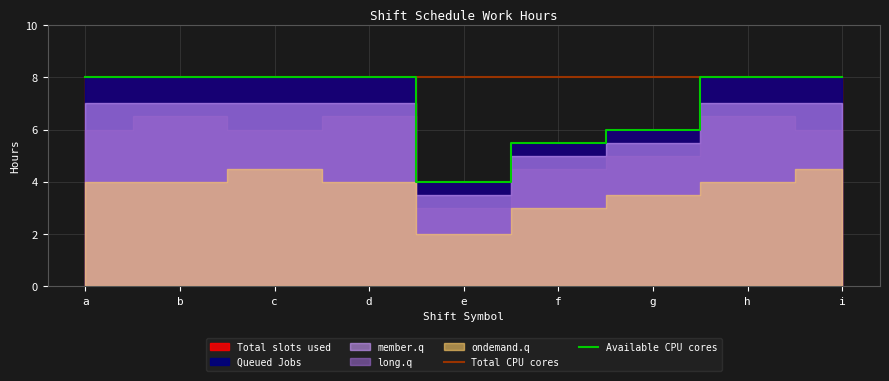

True or false: Available CPU cores and Total CPU cores cross at least once.

False